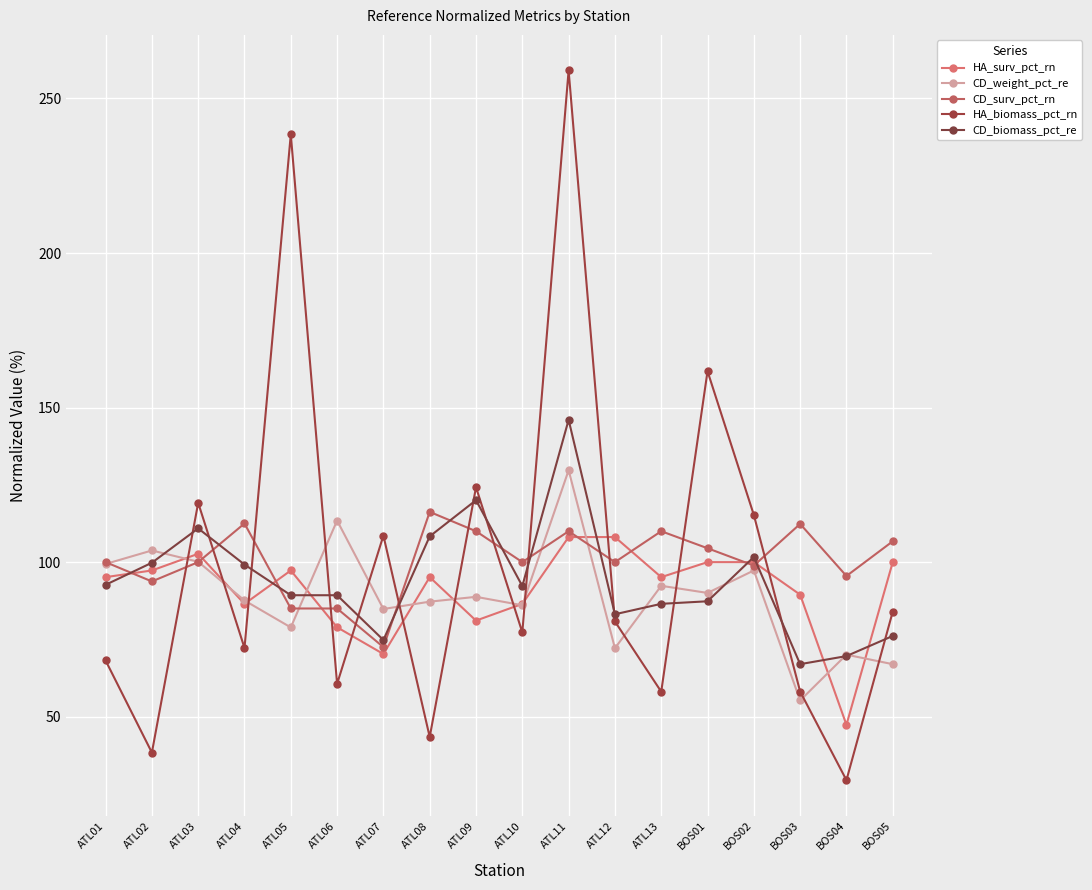

What is the label of the 18th point from the left?

BOS05